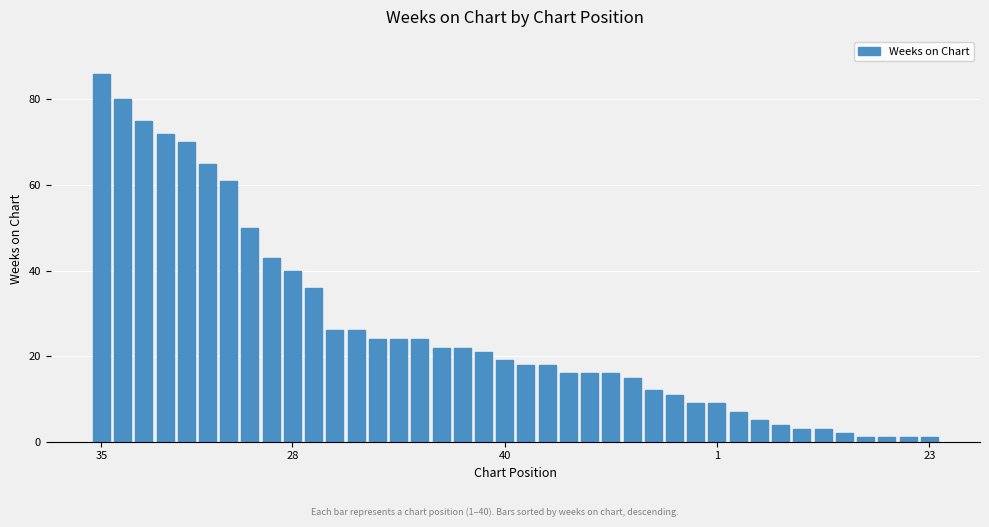

What is the greatest value displayed?

86